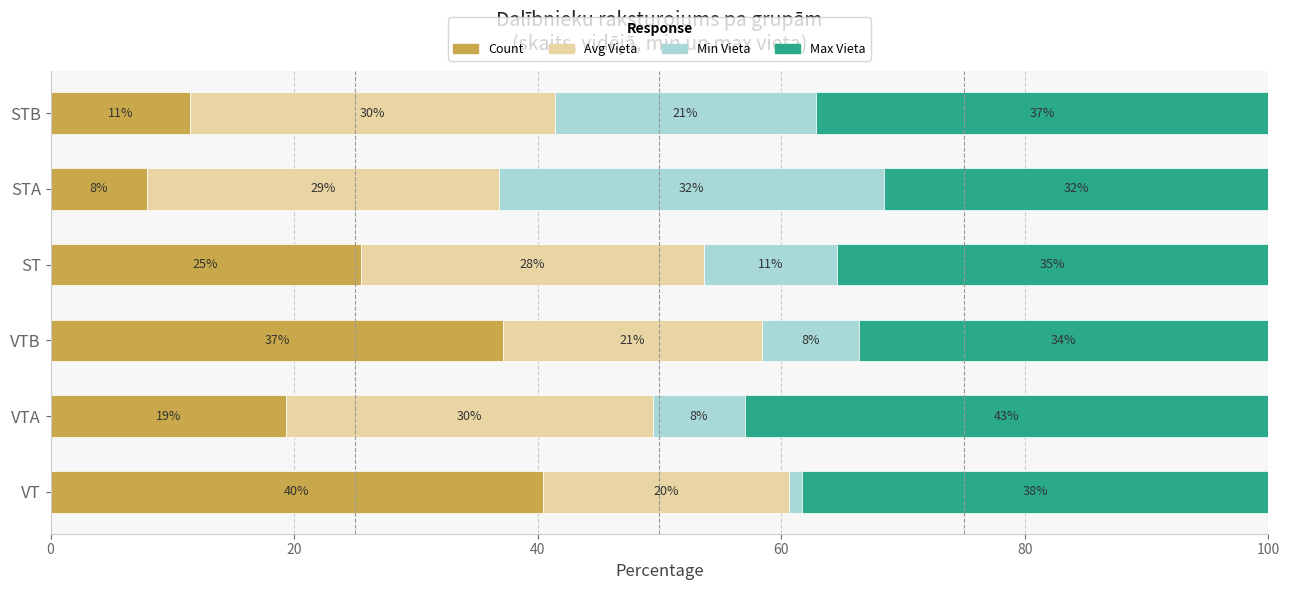

What are all the series names shown in the legend?

Count, Avg Vieta, Min Vieta, Max Vieta